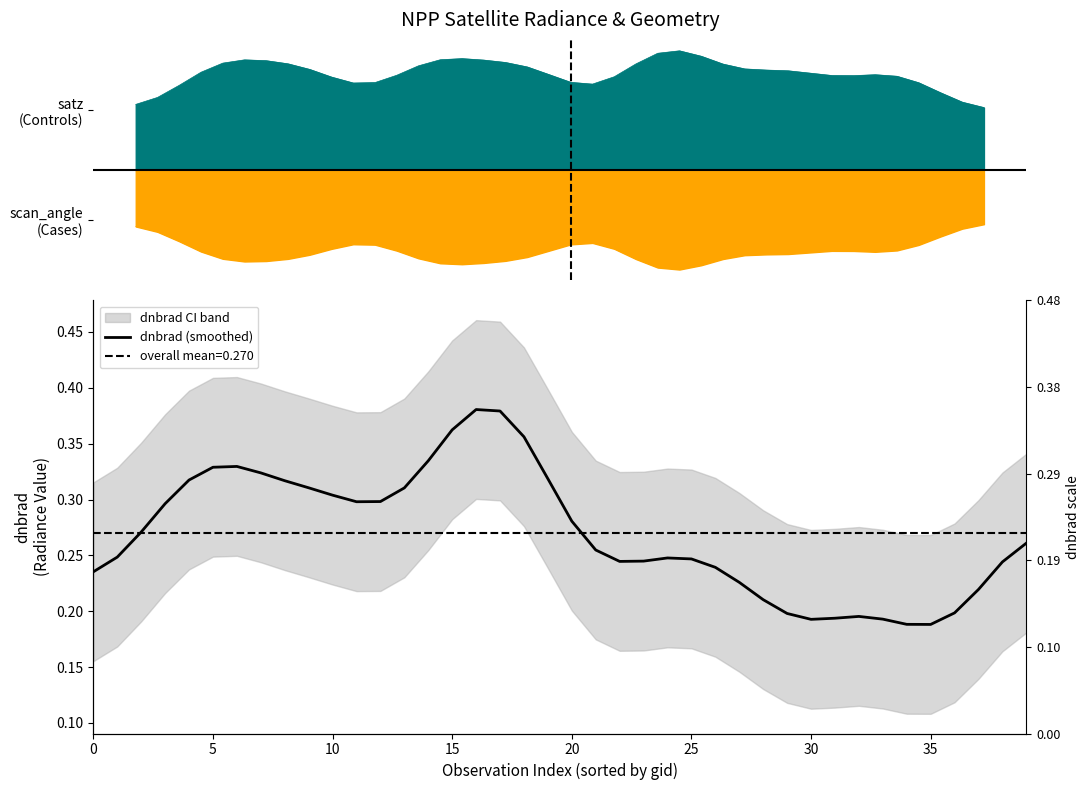

Which category has the highest value across all series?

16